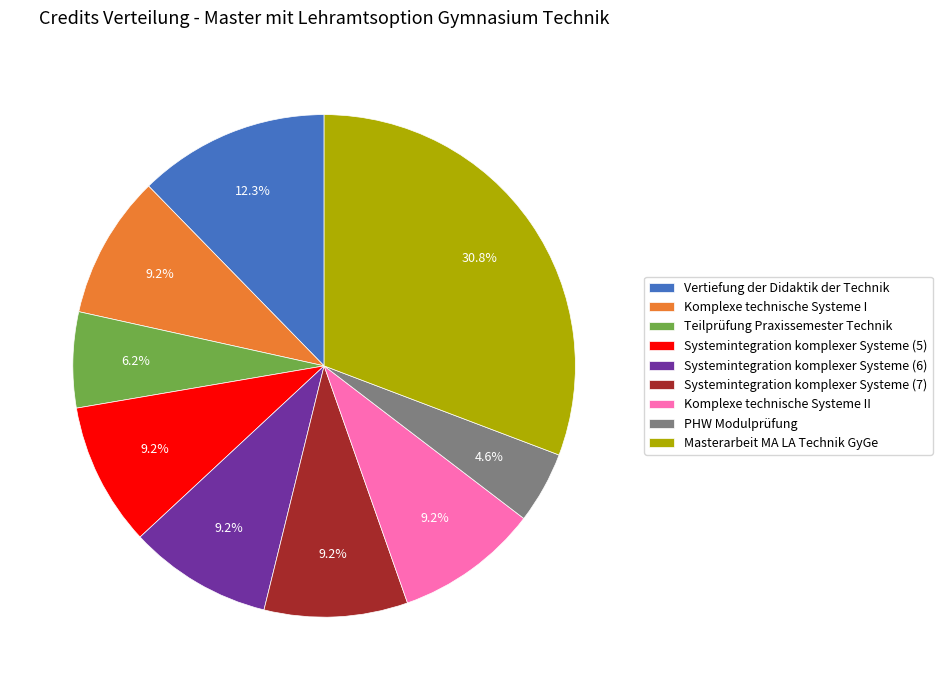

Do Systemintegration komplexer Systeme (6) and Vertiefung der Didaktik der Technik together represent more than half of the pie?

No